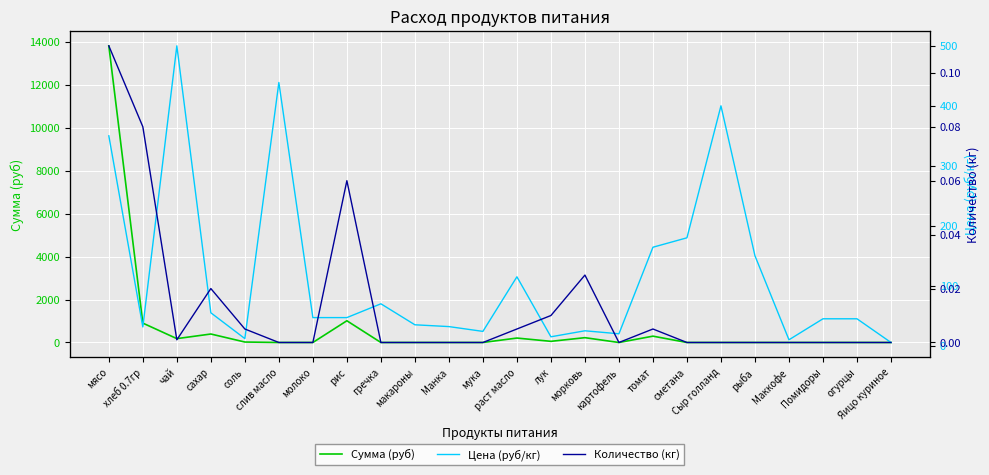

Where is Сумма (руб) nearest to the value 6910?

рис